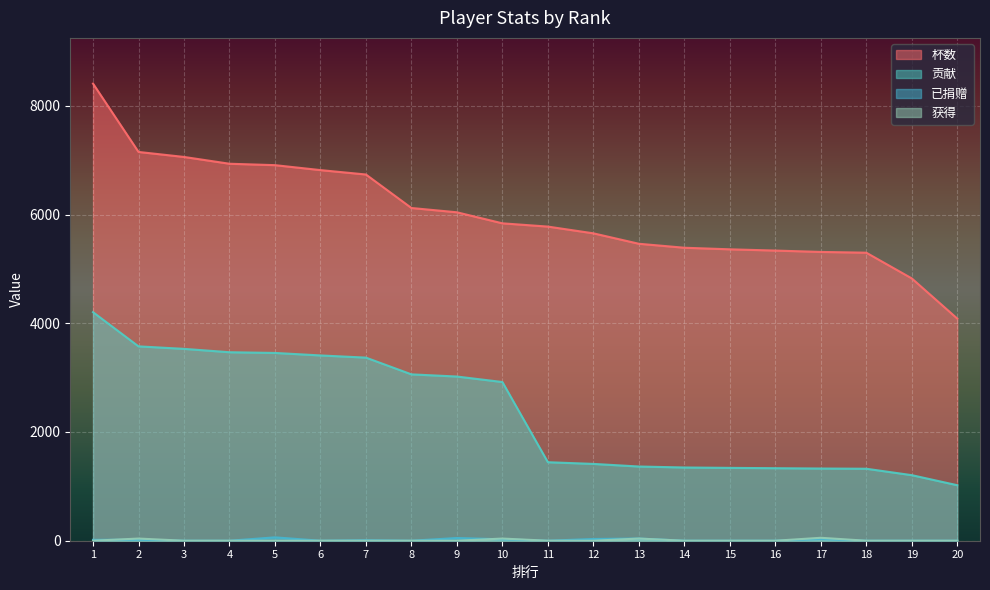

Between which two adjacent categories do 获得 and 已捐赠 first intersect?

1 and 2